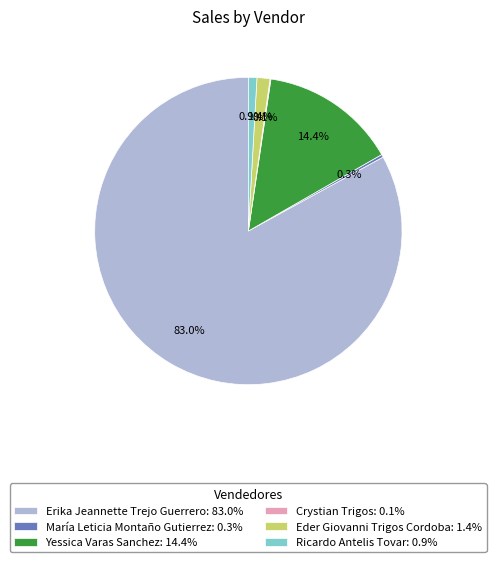

Is there a majority slice in this chart?

Yes